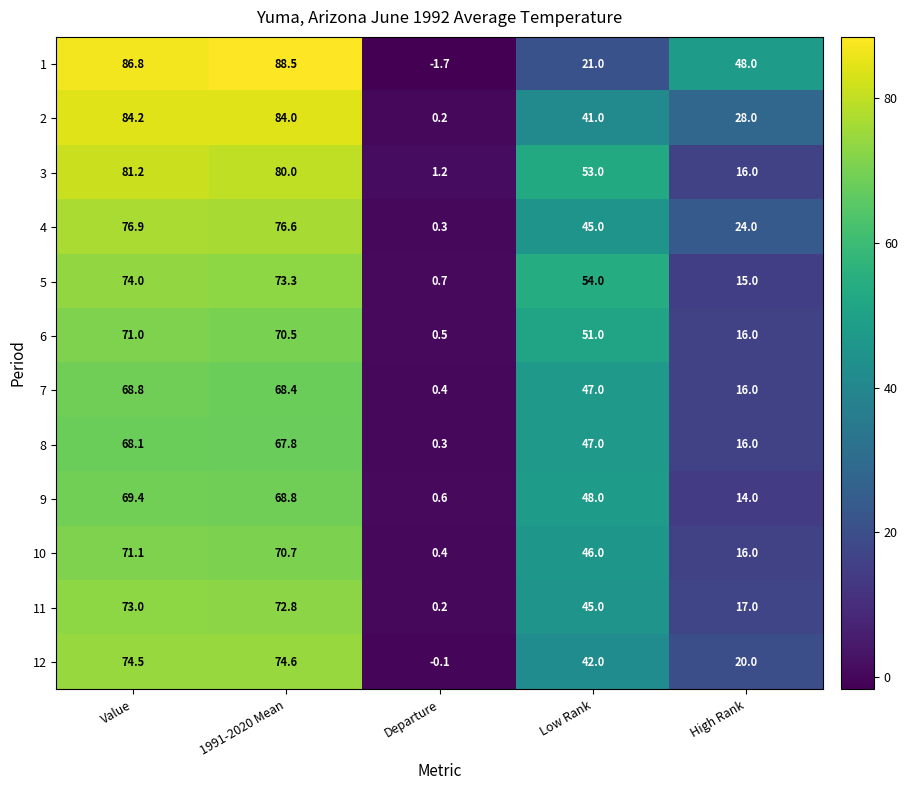

The value of 1 at Low Rank is 31.0. True or false?

False